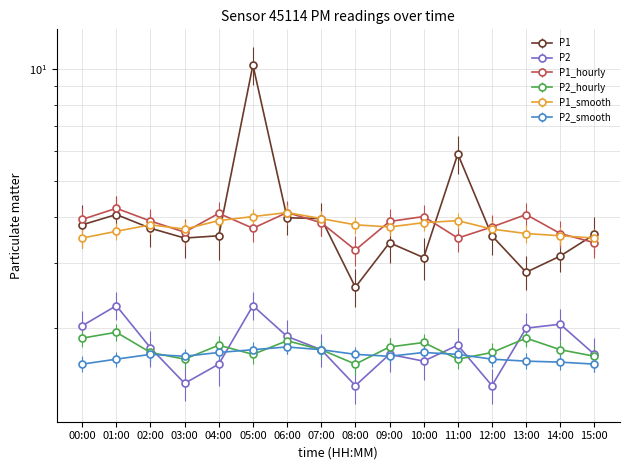

Rank the categories by P1_hourly value from highest to lowest.

01:00, 06:00, 04:00, 13:00, 10:00, 00:00, 02:00, 09:00, 07:00, 12:00, 05:00, 03:00, 14:00, 11:00, 15:00, 08:00